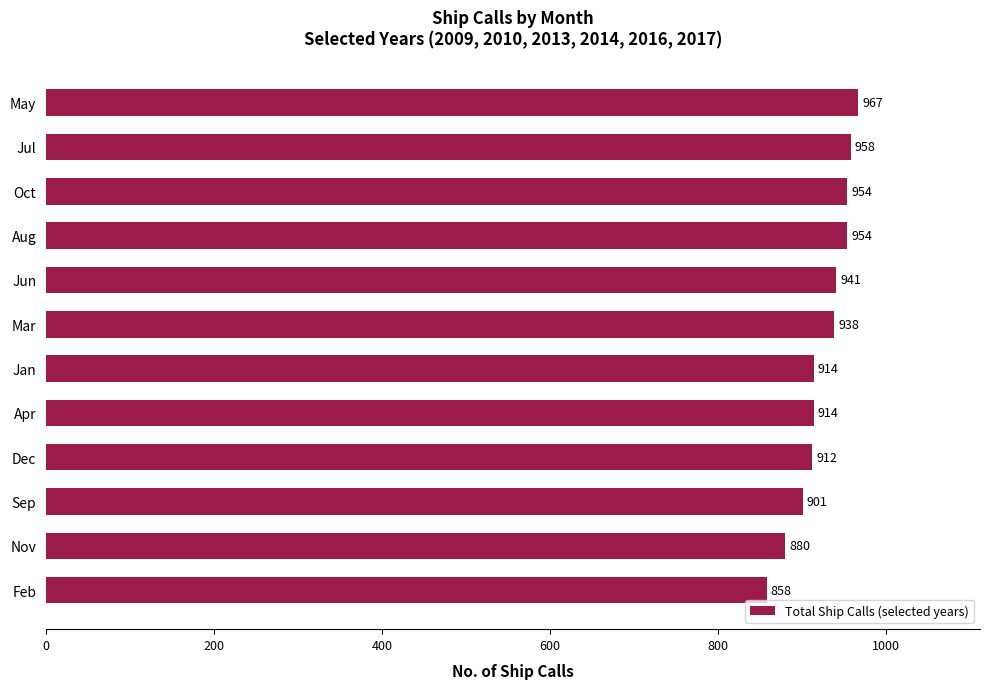

Count the number of categories in the chart.

12